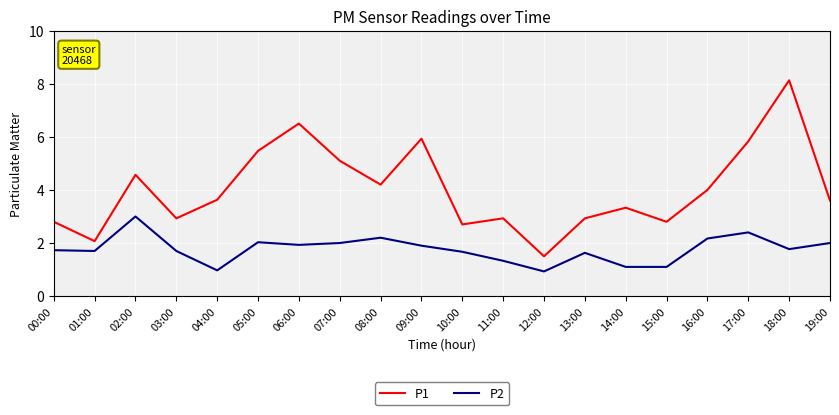

At 03:00, list the series in order from largest to smallest.

P1, P2